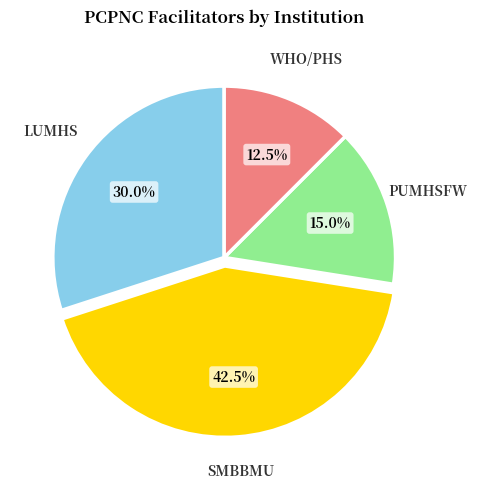

Which category has the biggest portion of the pie?

SMBBMU